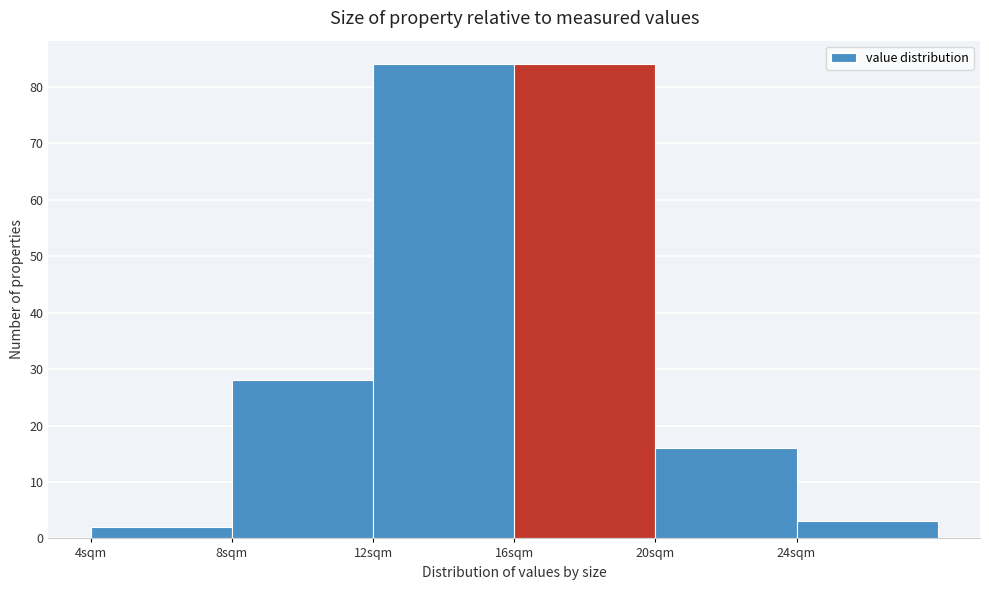

Reading left to right, transcribe this chart: for each bar, give the range it covers on the x-axis and its height. The values are not printed on the chart, so give them approximately, as read against the axis.

4 to 8: 2
8 to 12: 28
12 to 16: 84
16 to 20: 84
20 to 24: 16
24 to 28: 3